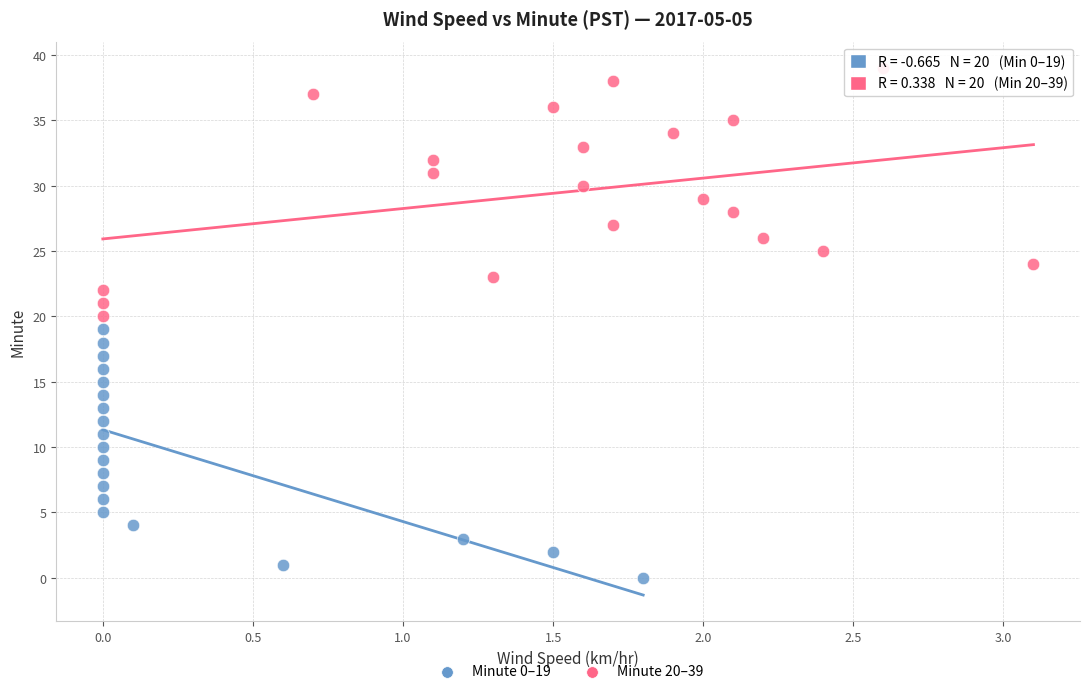

Which series reaches the maximum Y coordinate?

Minute 20–39